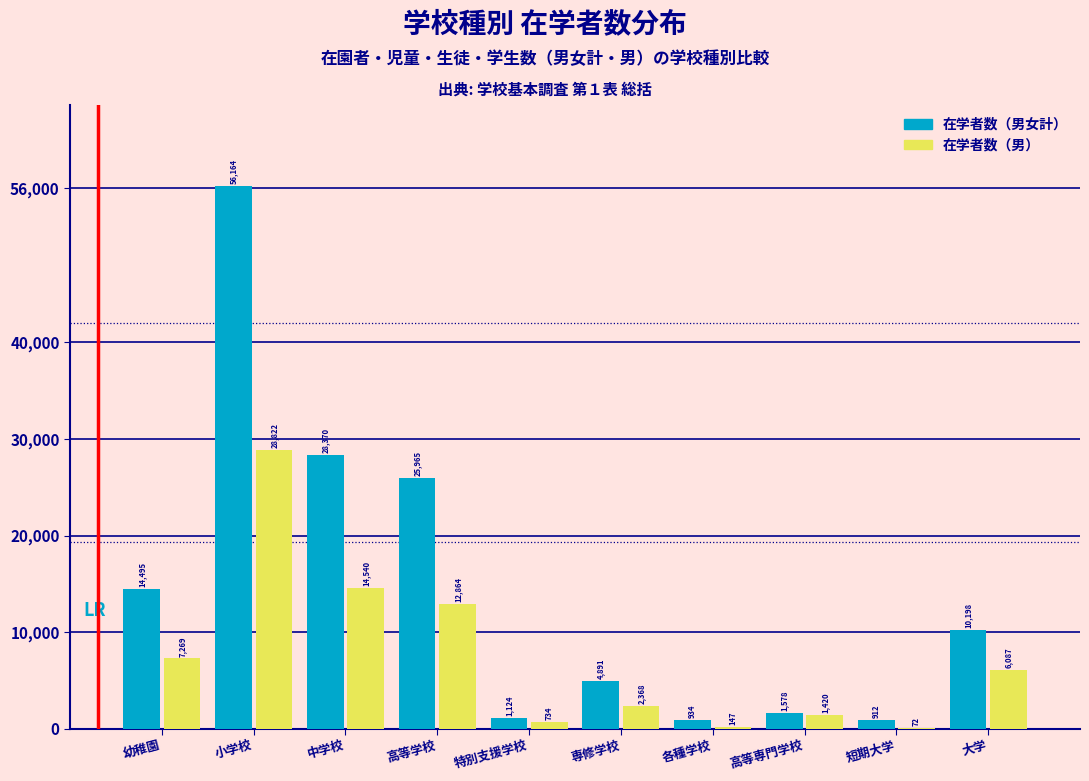

Reading left to right, extract all data points from this chart.

在学者数（男女計）: 幼稚園=14495	小学校=56164	中学校=28370	高等学校=25965	特別支援学校=1124	専修学校=4891	各種学校=934	高等専門学校=1578	短期大学=912	大学=10198
在学者数（男）: 幼稚園=7269	小学校=28822	中学校=14540	高等学校=12864	特別支援学校=734	専修学校=2368	各種学校=147	高等専門学校=1420	短期大学=72	大学=6087